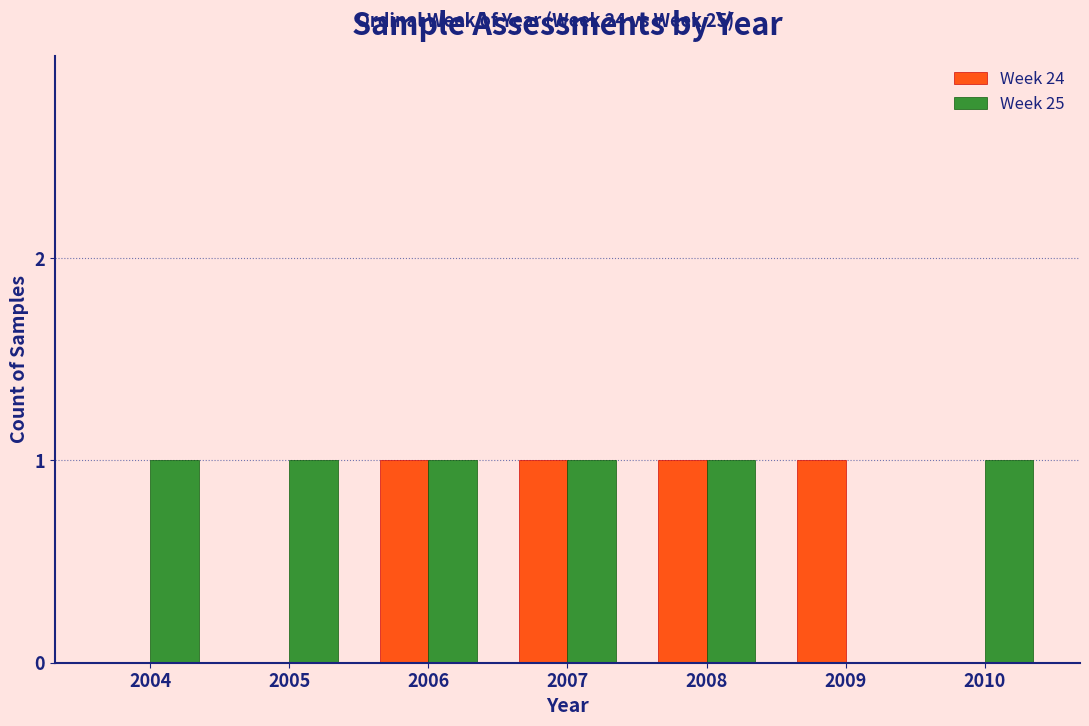

Is the value of Week 25 at 2008 greater than the value of Week 24 at 2004?

Yes